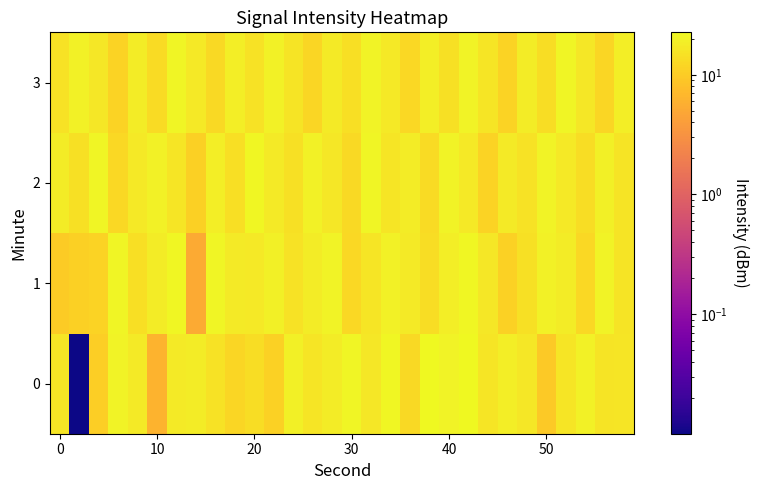

Rank the series by their maximum value, from lowest to highest.

3, 2, 1, 0